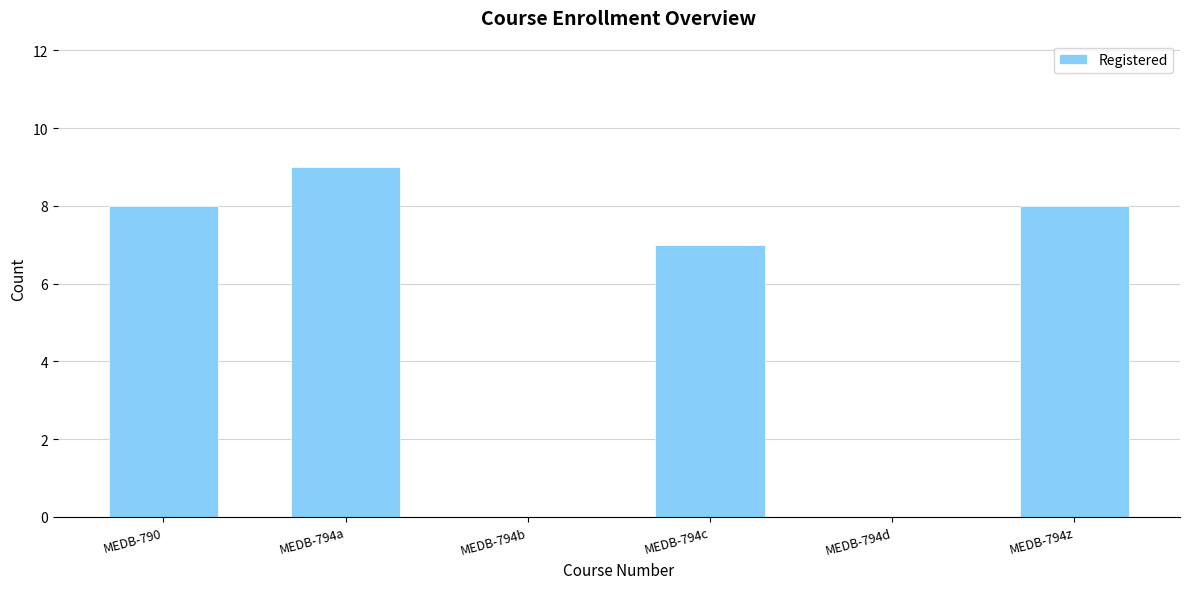

What is the sum of the values at MEDB-794a and MEDB-790?

17